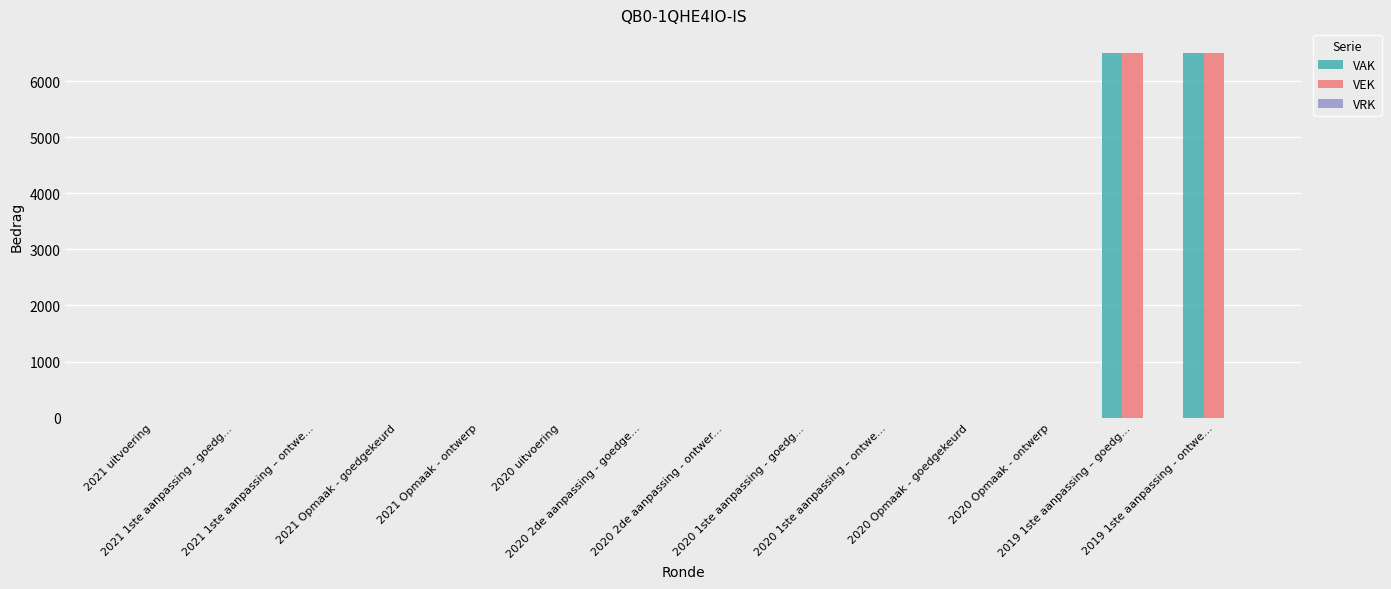

What is the greatest value displayed?

6500